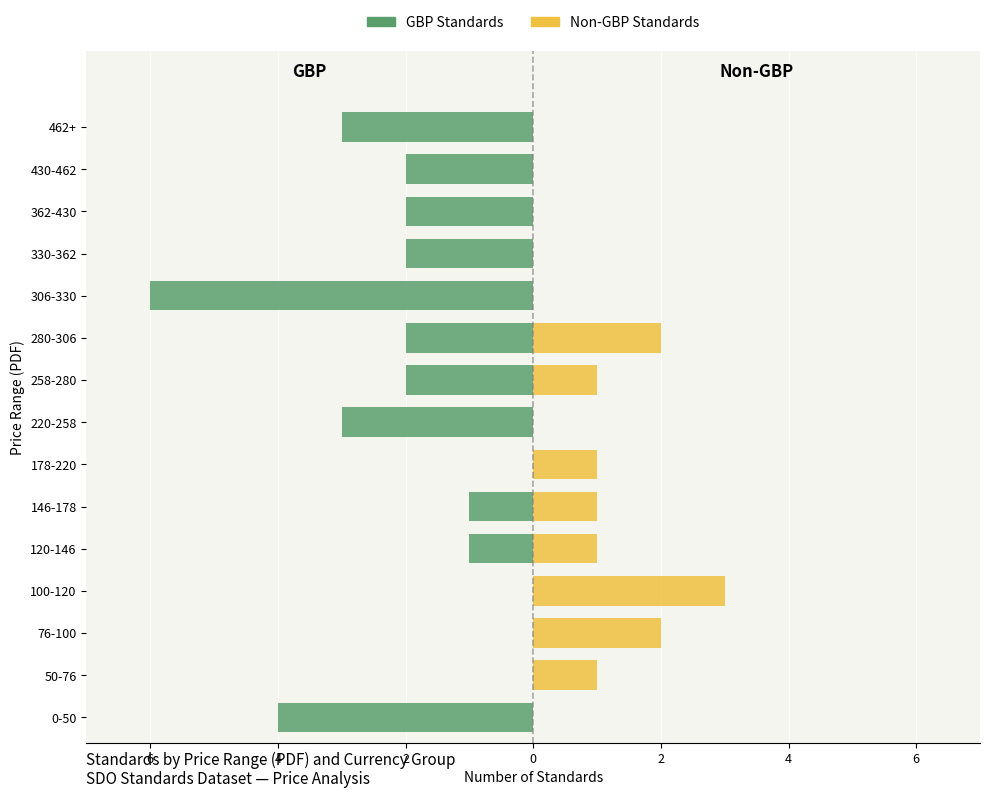

What is the sum of the GBP Standards values at 120-146 and 462+?

-4